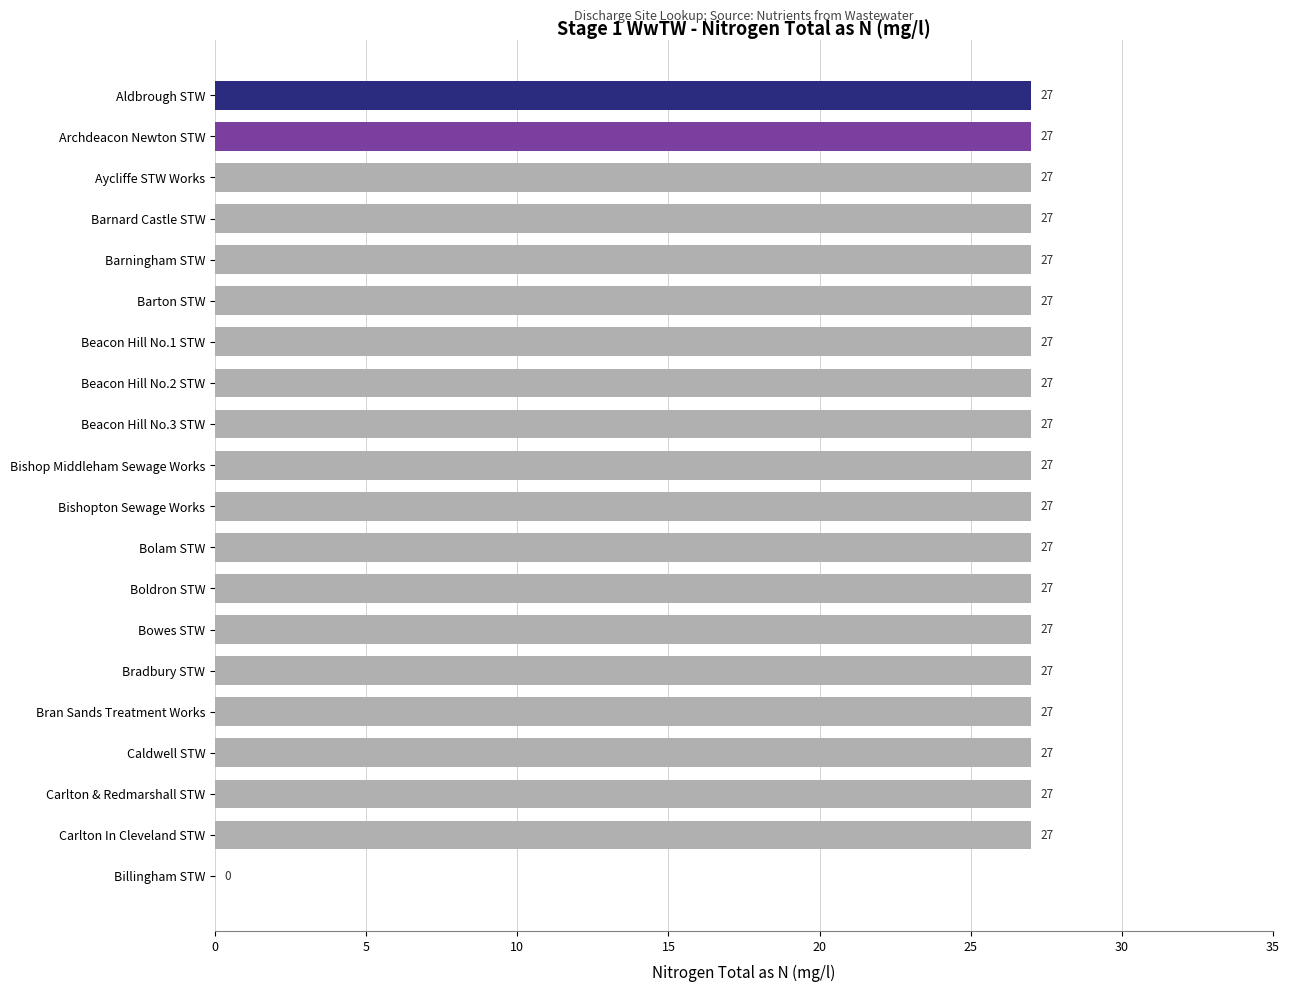

What is the sum of the values at Aldbrough STW and Bolam STW?

54